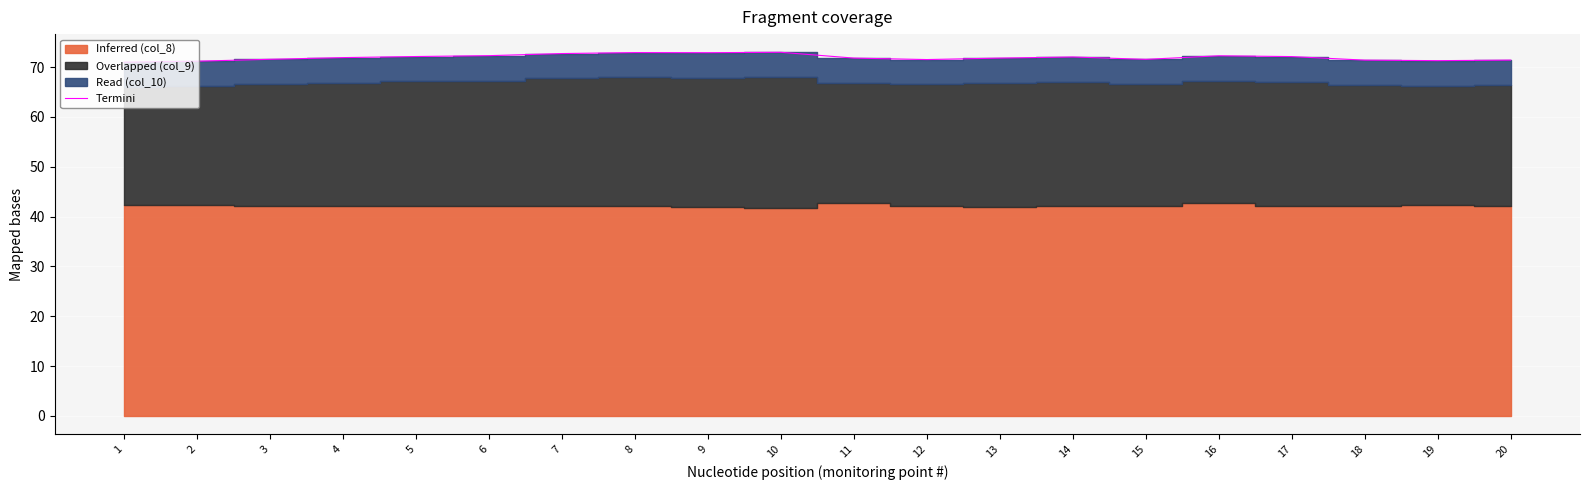

Is it true that Termini equals 71.6 at 3?

True